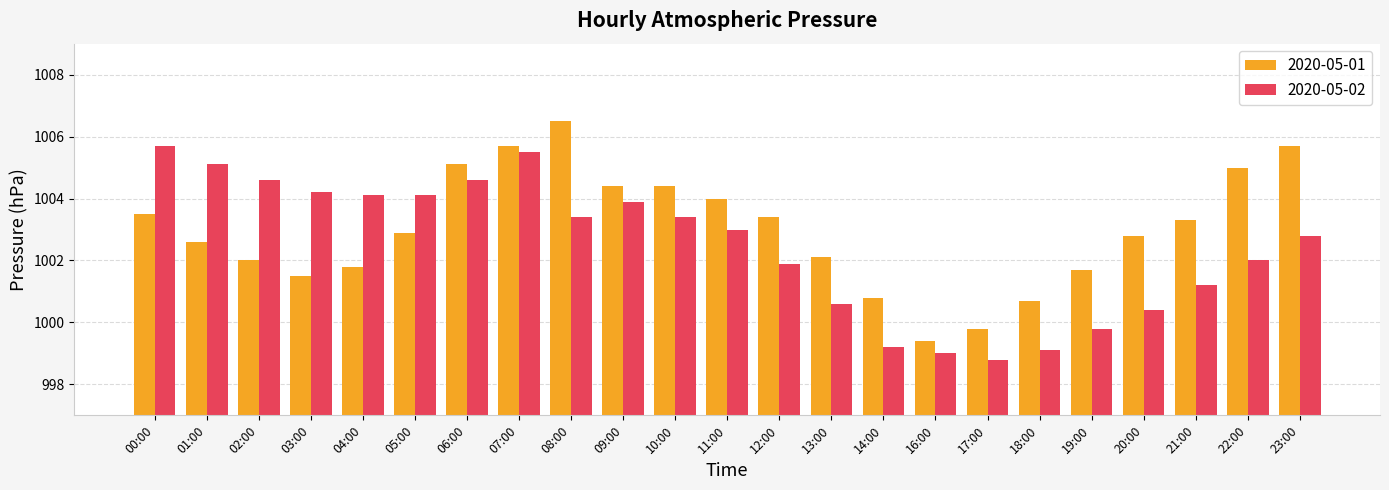

How many series are shown in this chart?

2